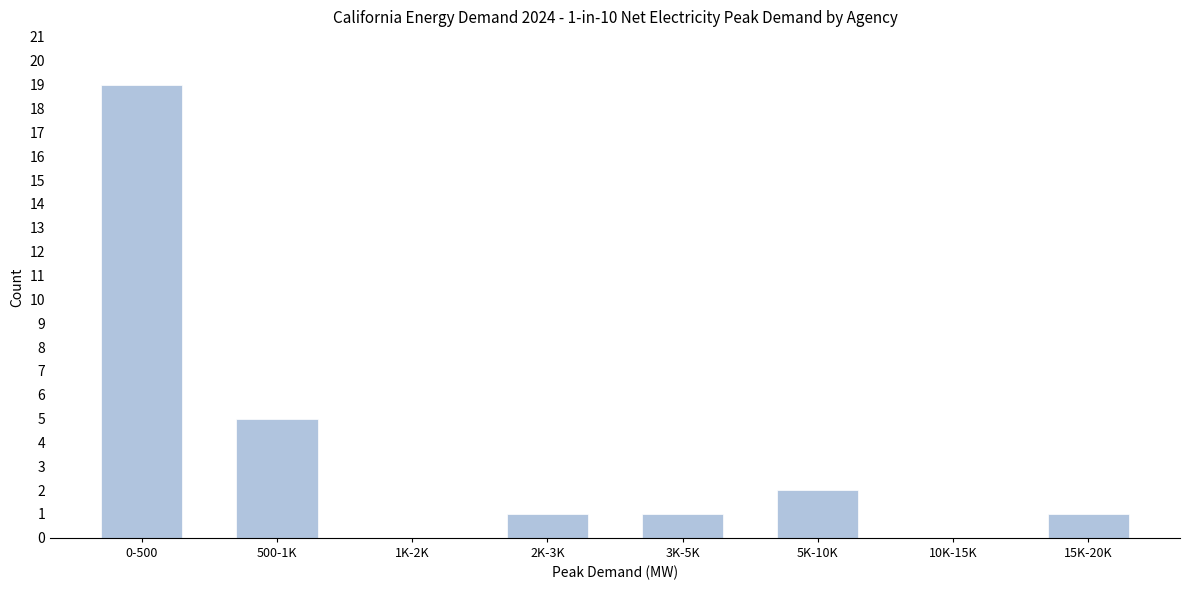

Reading left to right, list all the values displayed in this chart.

0-500=19	500-1K=5	1K-2K=0	2K-3K=1	3K-5K=1	5K-10K=2	10K-15K=0	15K-20K=1